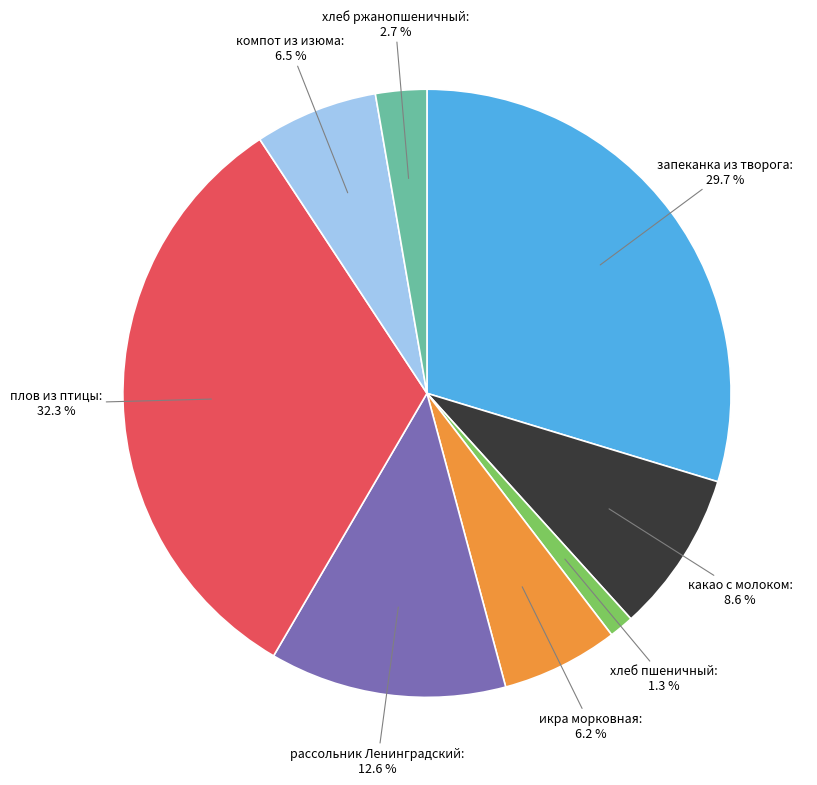

Is there a majority slice in this chart?

No